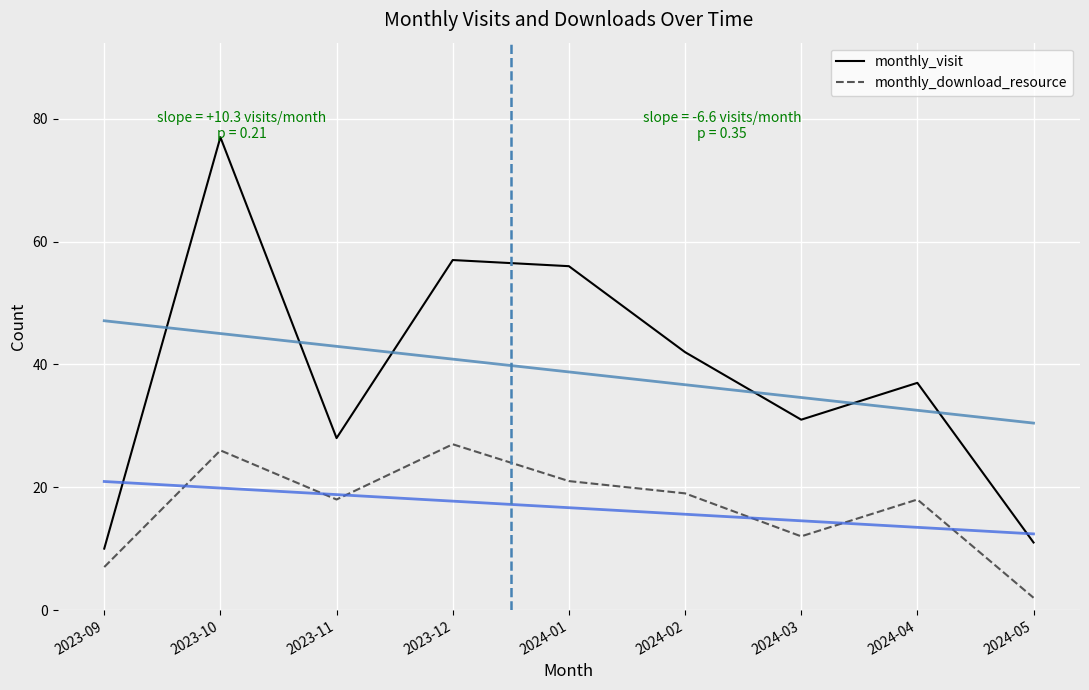

At how many categories does at least one series exceed 25?

7